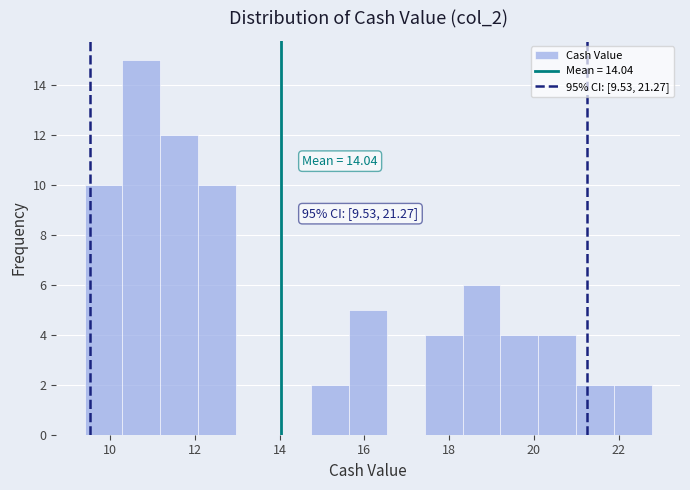

Over which range of the x-axis is the bar tallest?

10.2 to 11.2